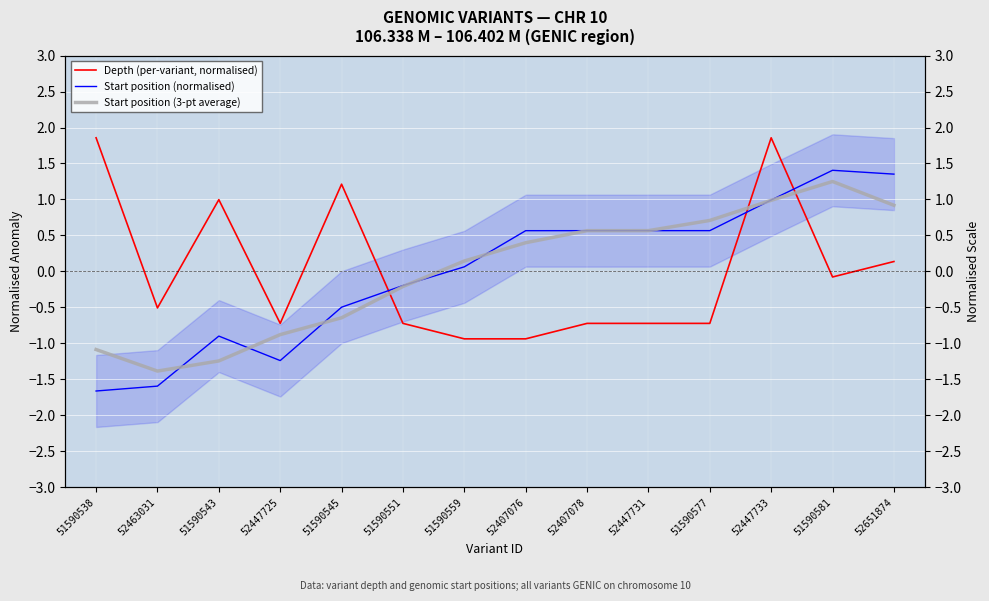

How many interior local peaks does the Depth (per-variant, normalised) series have?

3